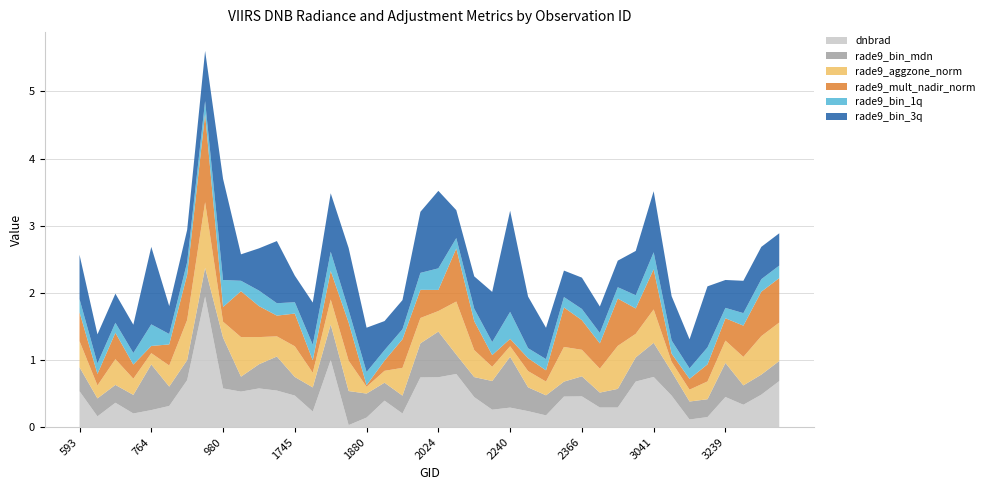

Reading left to right, what are all the values shown in this chart?

dnbrad: 593=0.5	629=0.2	665=0.4	710=0.2	764=0.3	872=0.3	908=0.7	944=1.9	980=0.6	1070=0.5	1142=0.6	1196=0.5	1745=0.5	1781=0.2	1817=1.0	1835=0.0	1880=0.1	1916=0.4	1943=0.2	1988=0.7	2024=0.7	2042=0.8	2168=0.4	2204=0.3	2240=0.3	2285=0.2	2303=0.2	2339=0.5	2366=0.5	2951=0.3	2978=0.3	3005=0.7	3041=0.7	3140=0.5	3176=0.1	3203=0.1	3239=0.4	3365=0.3	3401=0.5	4058=0.7
rade9_bin_mdn: 593=0.4	629=0.3	665=0.3	710=0.3	764=0.7	872=0.3	908=0.3	944=0.4	980=0.8	1070=0.2	1142=0.4	1196=0.5	1745=0.3	1781=0.4	1817=0.5	1835=0.5	1880=0.4	1916=0.3	1943=0.3	1988=0.5	2024=0.7	2042=0.3	2168=0.3	2204=0.4	2240=0.8	2285=0.4	2303=0.3	2339=0.2	2366=0.3	2951=0.2	2978=0.3	3005=0.4	3041=0.5	3140=0.4	3176=0.3	3203=0.3	3239=0.5	3365=0.3	3401=0.3	4058=0.3
rade9_aggzone_norm: 593=0.4	629=0.2	665=0.4	710=0.2	764=0.2	872=0.3	908=0.6	944=1.0	980=0.2	1070=0.6	1142=0.4	1196=0.3	1745=0.5	1781=0.2	1817=0.4	1835=0.5	1880=0.1	1916=0.2	1943=0.4	1988=0.4	2024=0.3	2042=0.8	2168=0.4	2204=0.2	2240=0.2	2285=0.2	2303=0.2	2339=0.5	2366=0.4	2951=0.4	2978=0.6	3005=0.4	3041=0.5	3140=0.1	3176=0.2	3203=0.3	3239=0.3	3365=0.4	3401=0.6	4058=0.6
rade9_mult_nadir_norm: 593=0.4	629=0.2	665=0.4	710=0.2	764=0.1	872=0.3	908=0.7	944=1.3	980=0.2	1070=0.7	1142=0.5	1196=0.3	1745=0.5	1781=0.2	1817=0.4	1835=0.6	1880=0.0	1916=0.2	1943=0.4	1988=0.4	2024=0.3	2042=0.8	2168=0.4	2204=0.2	2240=0.1	2285=0.2	2303=0.2	2339=0.6	2366=0.4	2951=0.4	2978=0.7	3005=0.4	3041=0.6	3140=0.1	3176=0.2	3203=0.3	3239=0.3	3365=0.5	3401=0.7	4058=0.7
rade9_bin_1q: 593=0.2	629=0.2	665=0.1	710=0.2	764=0.3	872=0.2	908=0.2	944=0.2	980=0.4	1070=0.2	1142=0.2	1196=0.2	1745=0.2	1781=0.2	1817=0.3	1835=0.2	1880=0.2	1916=0.2	1943=0.1	1988=0.3	2024=0.3	2042=0.2	2168=0.2	2204=0.2	2240=0.4	2285=0.1	2303=0.2	2339=0.2	2366=0.2	2951=0.2	2978=0.2	3005=0.2	3041=0.3	3140=0.2	3176=0.2	3203=0.3	3239=0.2	3365=0.2	3401=0.2	4058=0.2
rade9_bin_3q: 593=0.7	629=0.4	665=0.4	710=0.4	764=1.2	872=0.4	908=0.5	944=0.7	980=1.5	1070=0.4	1142=0.6	1196=0.9	1745=0.4	1781=0.6	1817=0.9	1835=0.9	1880=0.7	1916=0.4	1943=0.4	1988=0.9	2024=1.2	2042=0.4	2168=0.5	2204=0.7	2240=1.5	2285=0.8	2303=0.5	2339=0.4	2366=0.5	2951=0.4	2978=0.4	3005=0.7	3041=0.9	3140=0.7	3176=0.4	3203=0.9	3239=0.4	3365=0.5	3401=0.5	4058=0.5